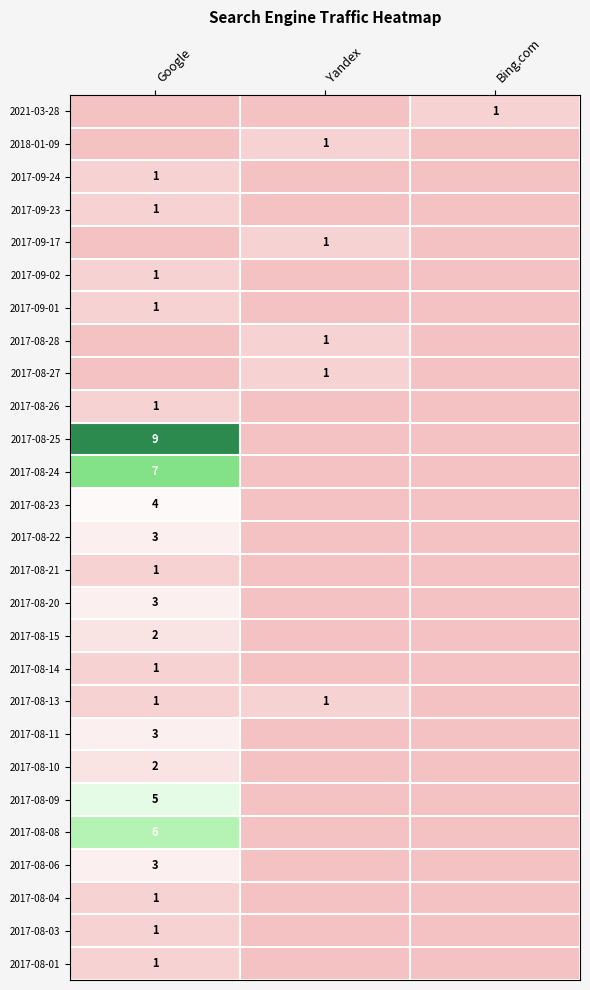

The 2017-08-14 series shows 2 at Google. True or false?

False